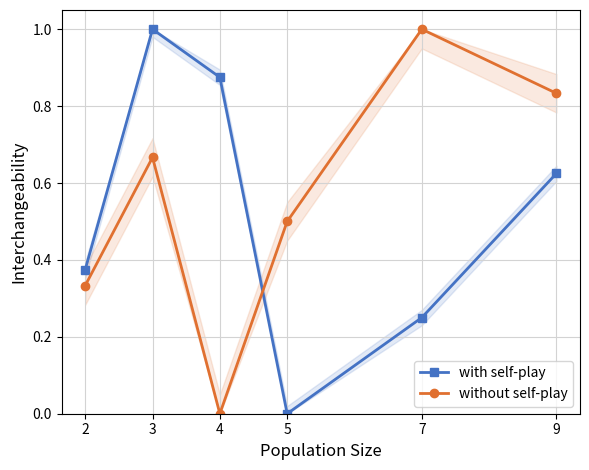

Where is with self-play nearest to the value 0?

5